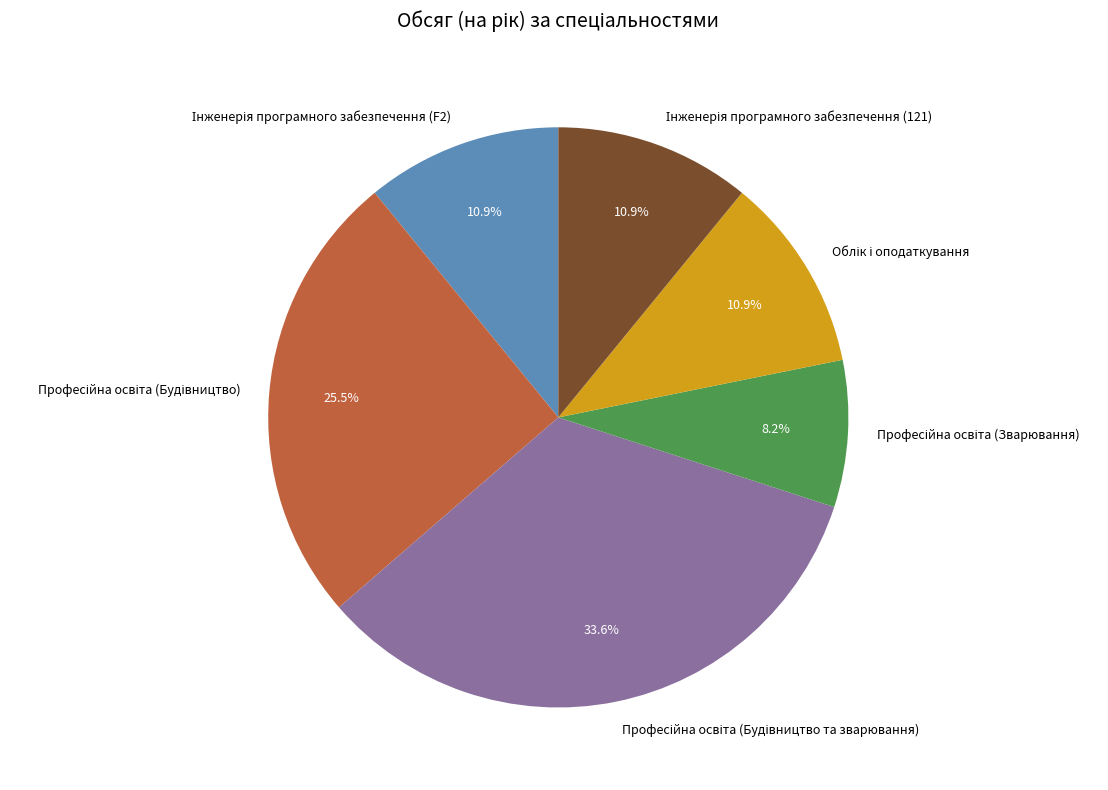

Is there a majority slice in this chart?

No